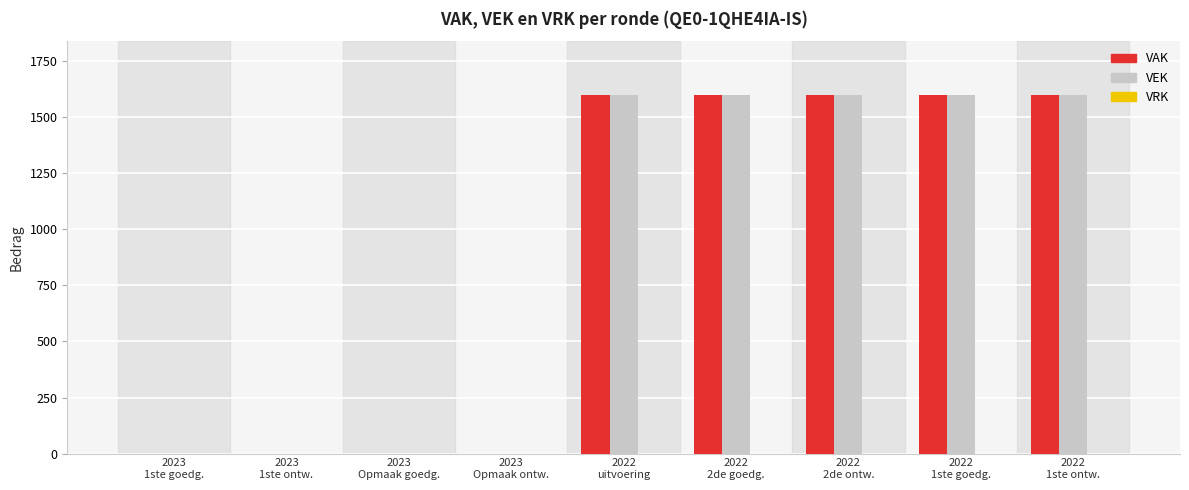

The value of VAK at 2023
1ste ontw. is -514. True or false?

False